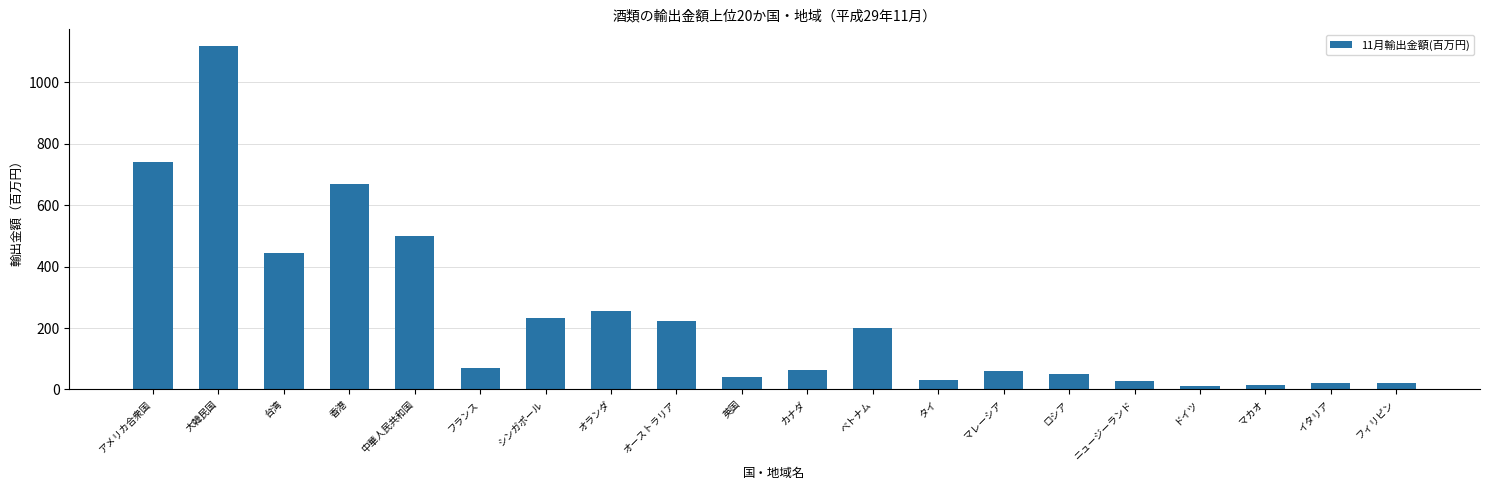

What is the value of the 6th bar from the left?

70.6